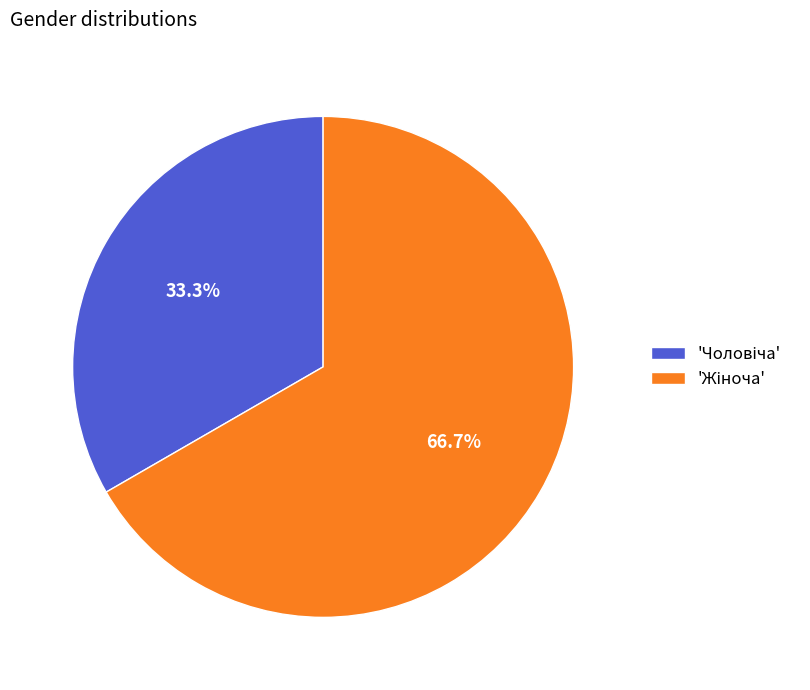

Does any single category account for the majority?

Yes